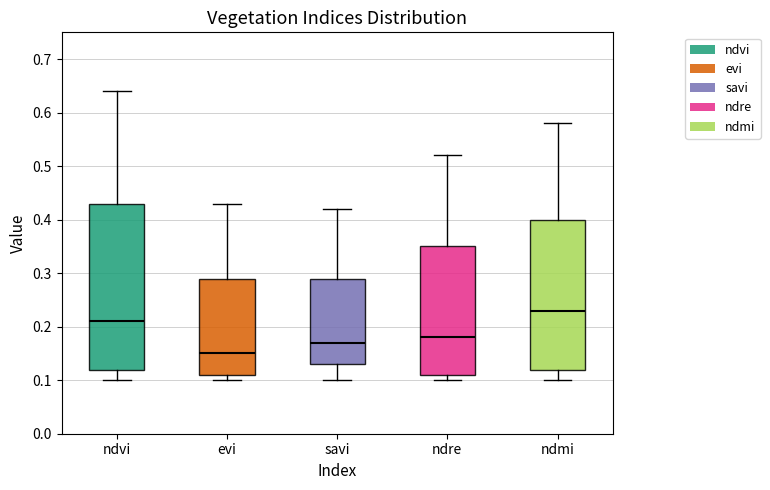

Reading left to right, read every box against the y-axis: the position of its median line, the range the box covers, and the ends of its whiskers. The values are not printed on the chart, so give them approximately, as read against the axis.

ndvi: median 0.21, box 0.12 to 0.43, whiskers 0.10 to 0.64
evi: median 0.15, box 0.11 to 0.29, whiskers 0.10 to 0.43
savi: median 0.17, box 0.13 to 0.29, whiskers 0.10 to 0.42
ndre: median 0.18, box 0.11 to 0.35, whiskers 0.10 to 0.52
ndmi: median 0.23, box 0.12 to 0.40, whiskers 0.10 to 0.58